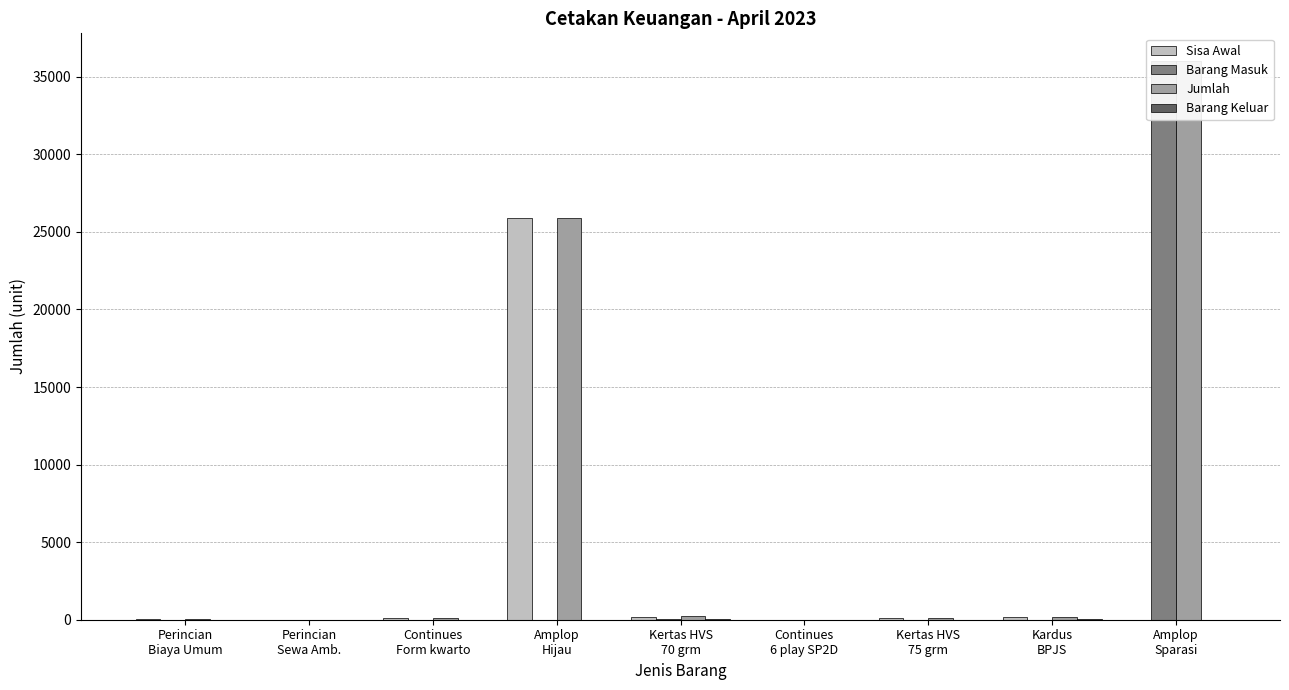

What are all the series names shown in the legend?

Sisa Awal, Barang Masuk, Jumlah, Barang Keluar